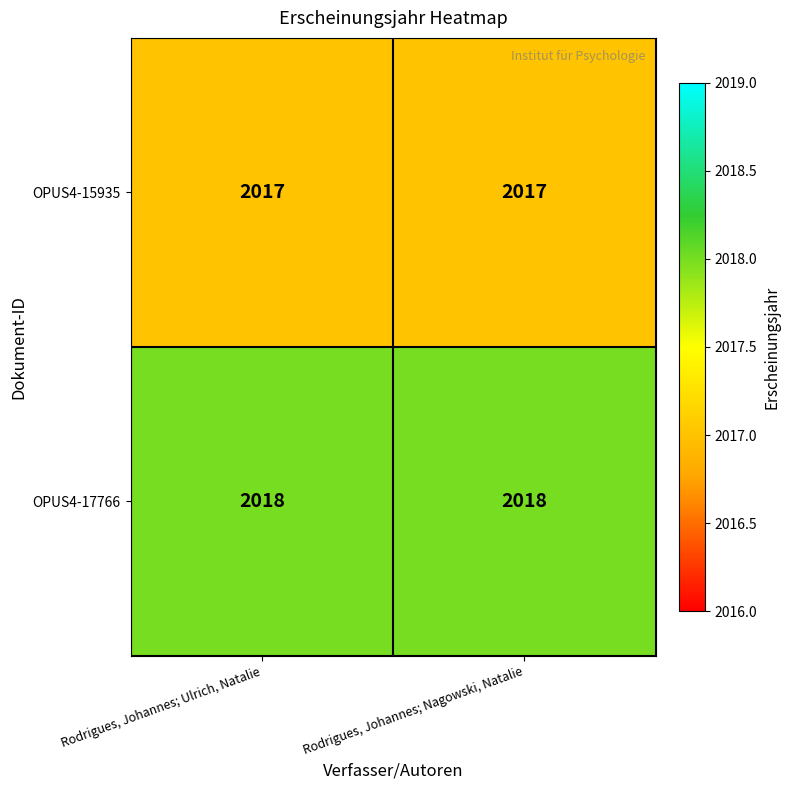

Is it true that OPUS4-17766 equals 913 at Rodrigues, Johannes; Ulrich, Natalie?

False